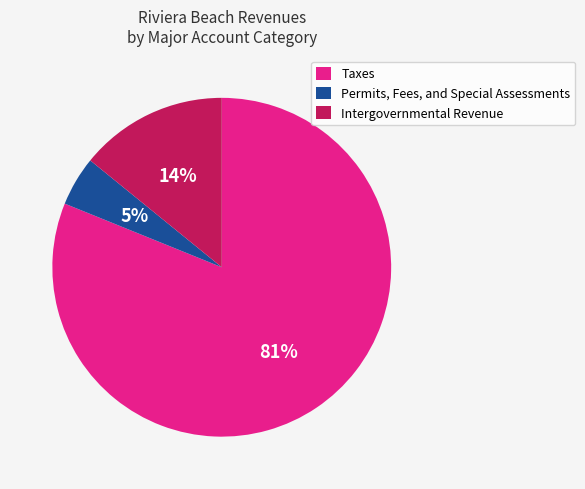

To the nearest percent, what is the difference between the largest and smallest slice percentages?

76%